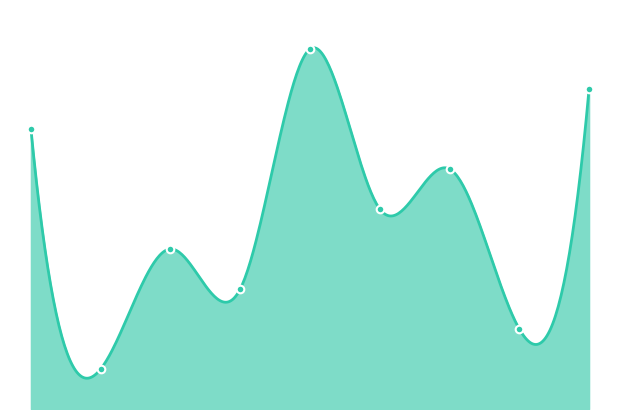

What is the change in value from 4 to 7?

+5